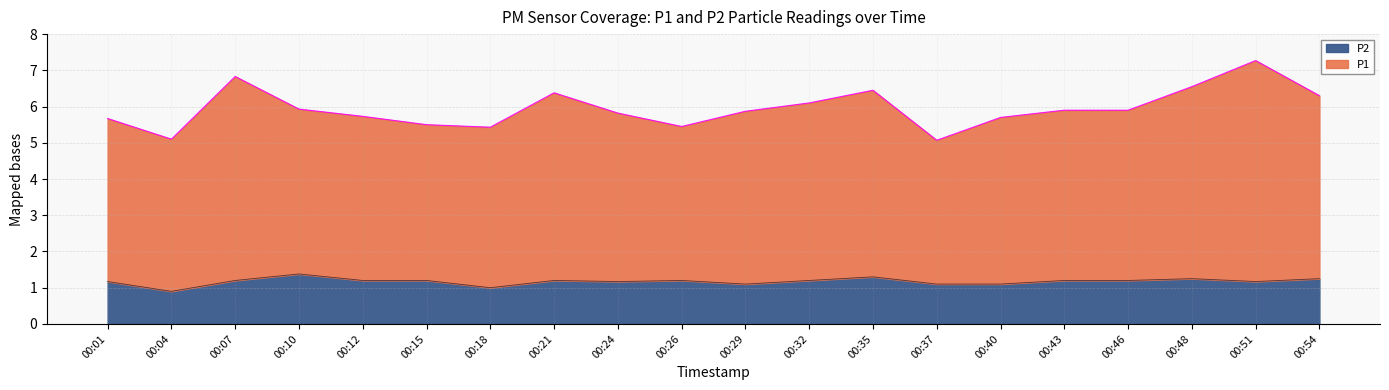

The P2 series shows 1.4 at 00:10. True or false?

True